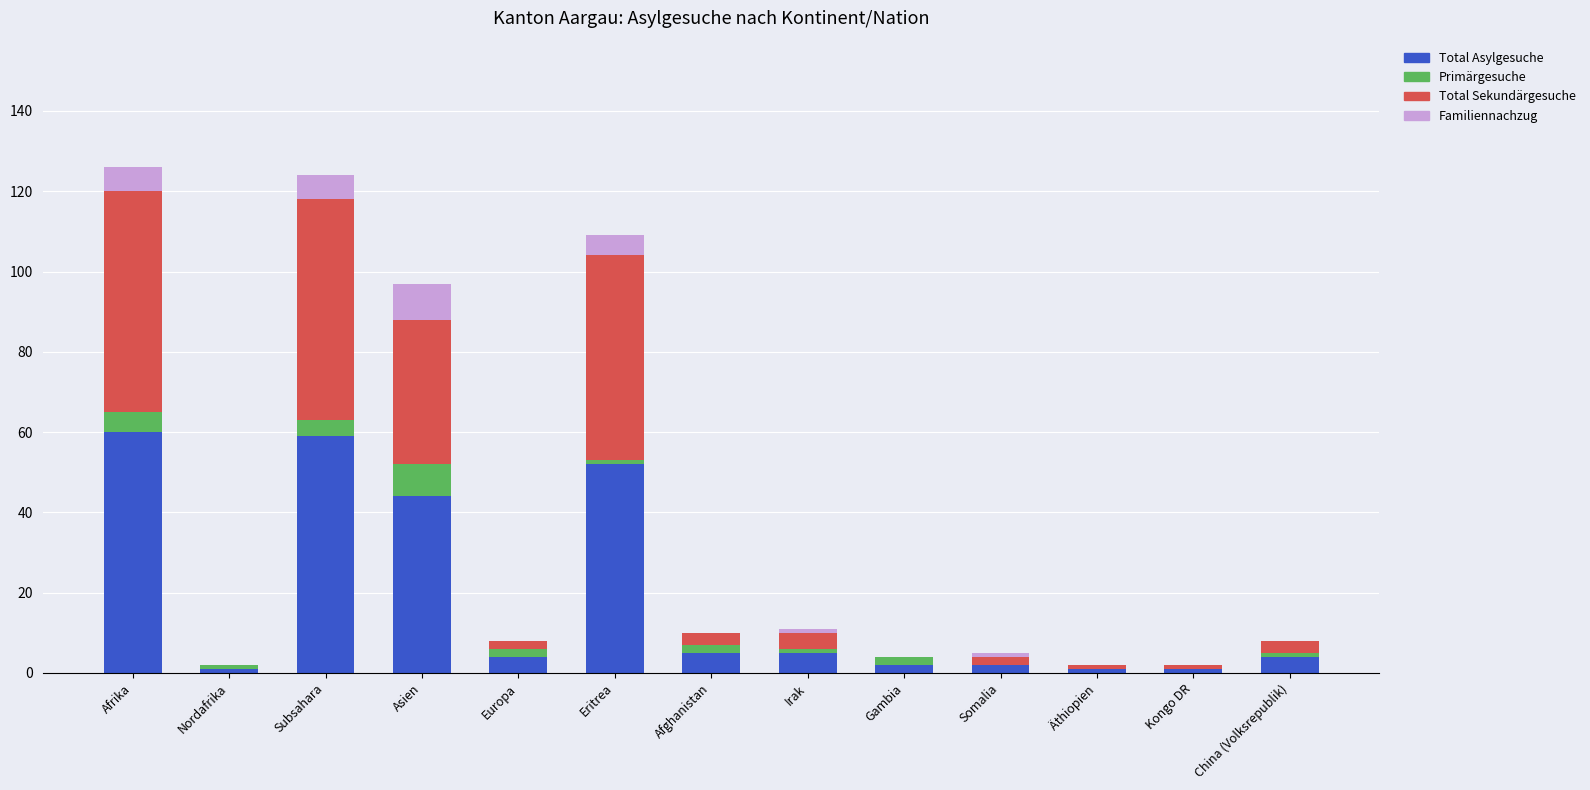

What is the total value across all series at Afrika?

126